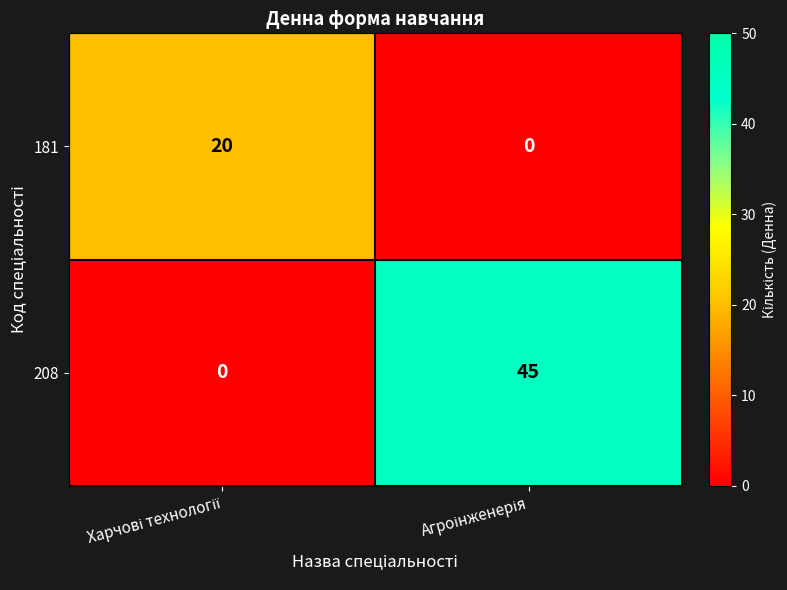

What is the highest value of the 208 series?

45